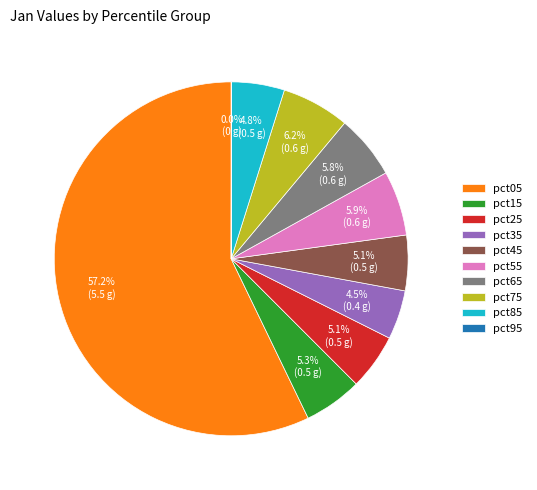

Which category has the biggest portion of the pie?

pct05